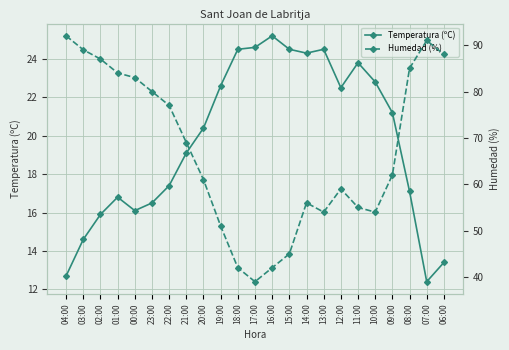

True or false: Temperatura (ºC) and Humedad (%) cross at least once.

False